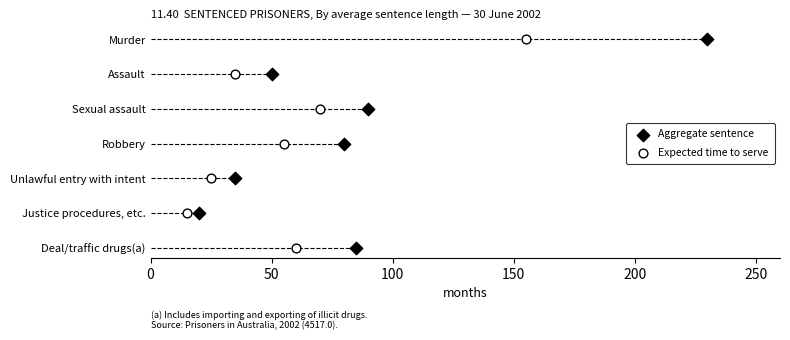

What are all the series names shown in the legend?

Aggregate sentence, Expected time to serve